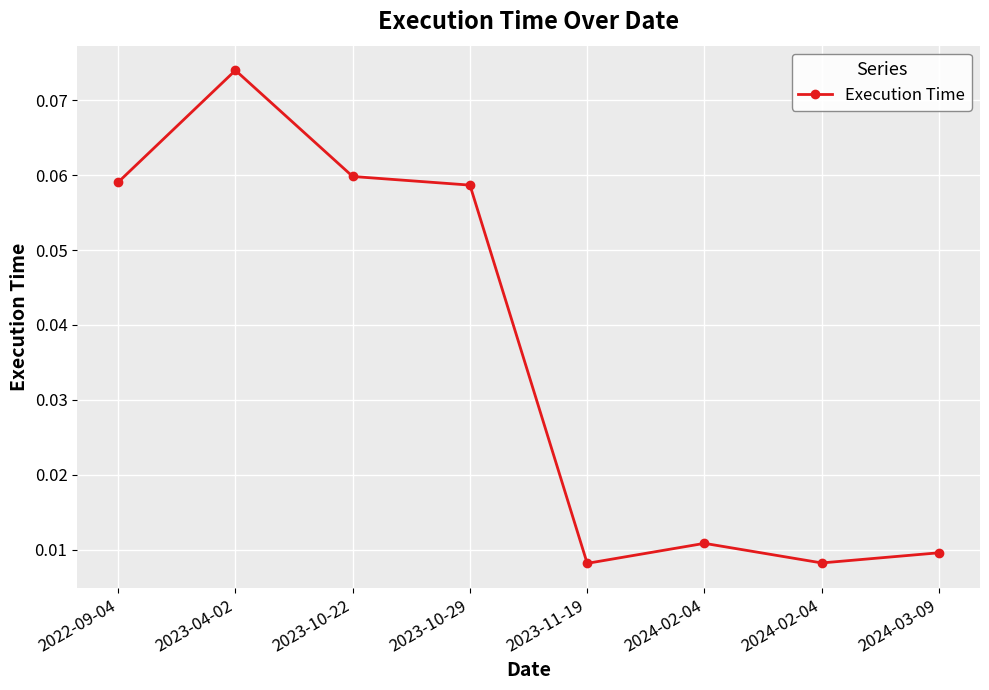

Reading left to right, list all the values displayed in this chart.

2022-09-04=0.1	2023-04-02=0.1	2023-10-22=0.1	2023-10-29=0.1	2023-11-19=0.0	2024-02-04=0.0	2024-02-04=0.0	2024-03-09=0.0